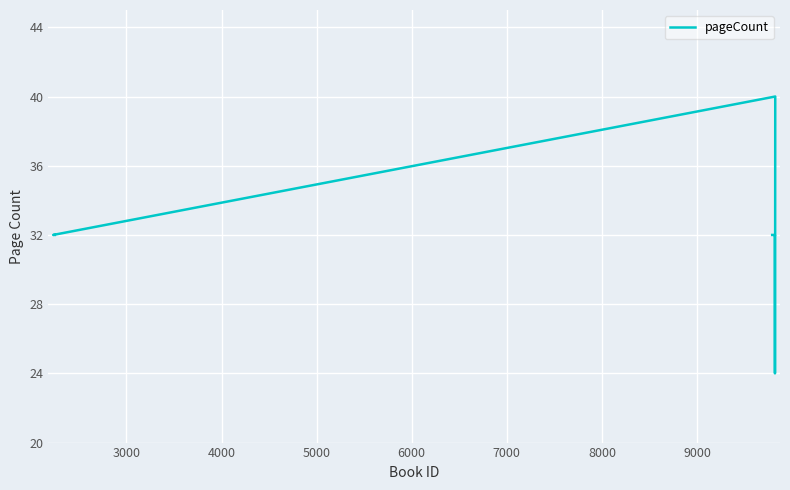

How many points are lower than both their immediate neighbors (excluding endpoints)?

1